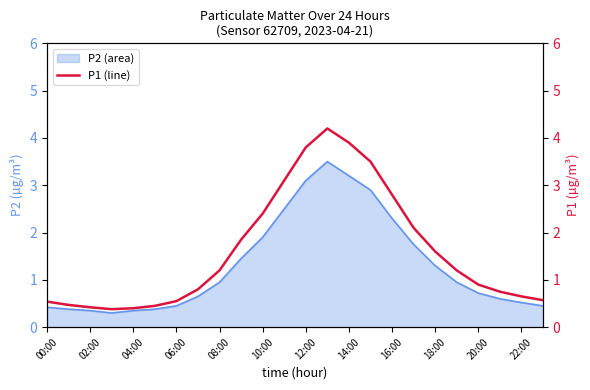

What value does the data have at 14:00?

3.9